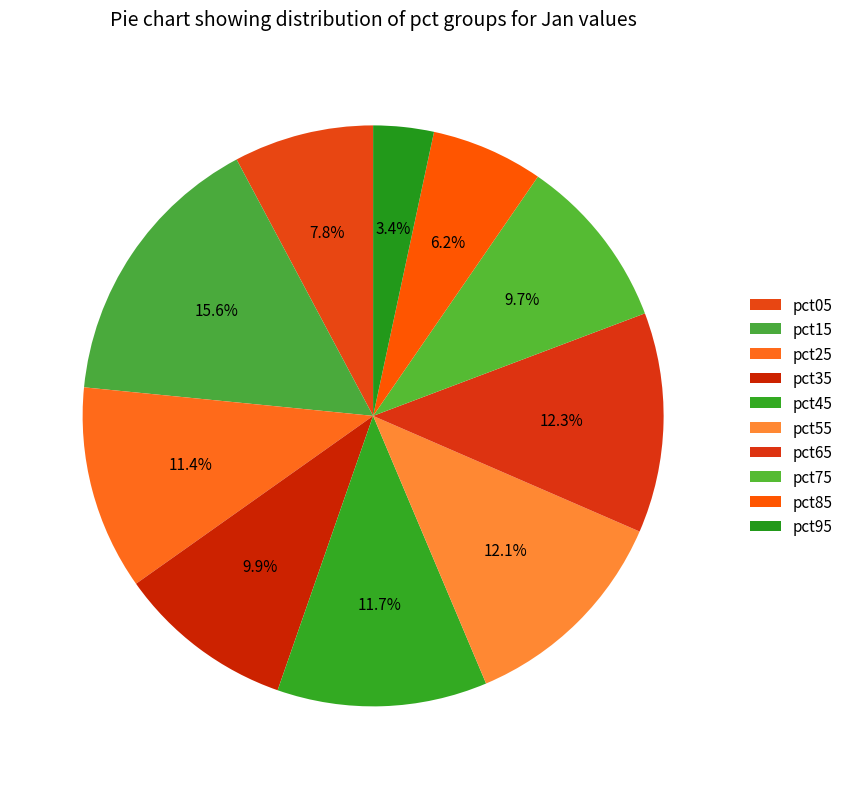

How many slices are in this pie chart?

10